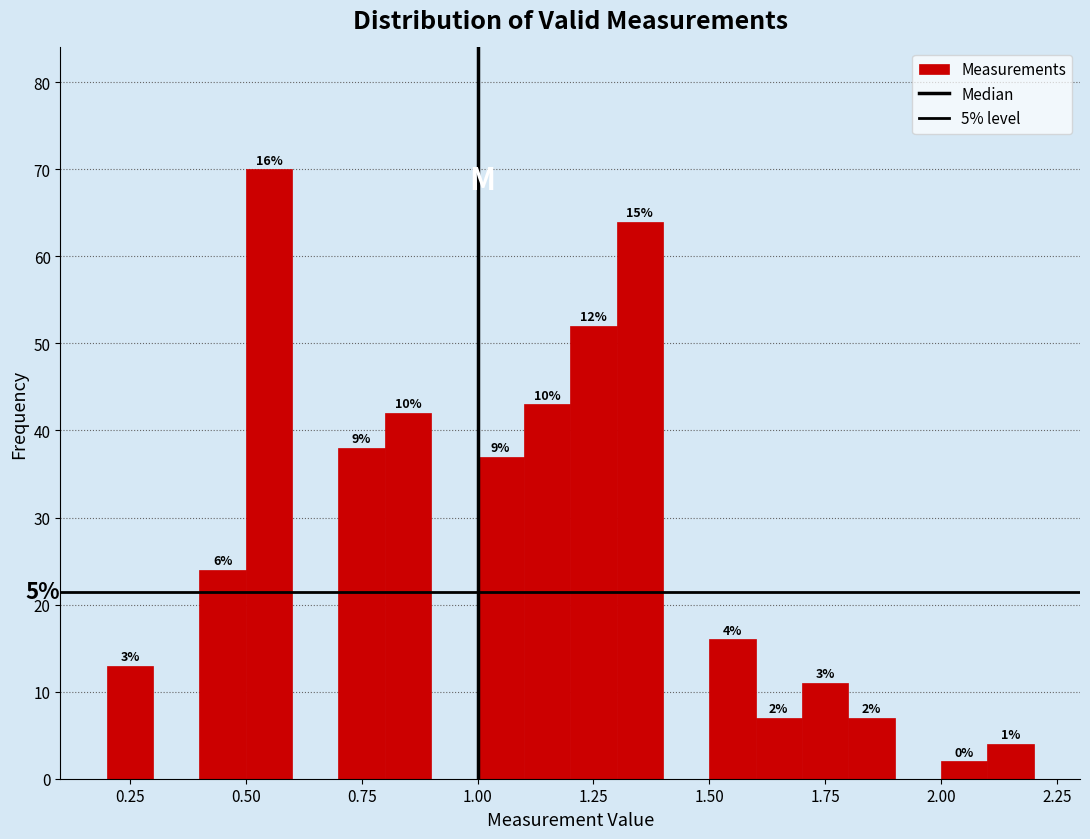

Around what value on the x-axis is the tallest bar? Give the approximate position of its centre, as read against the axis.

0.55